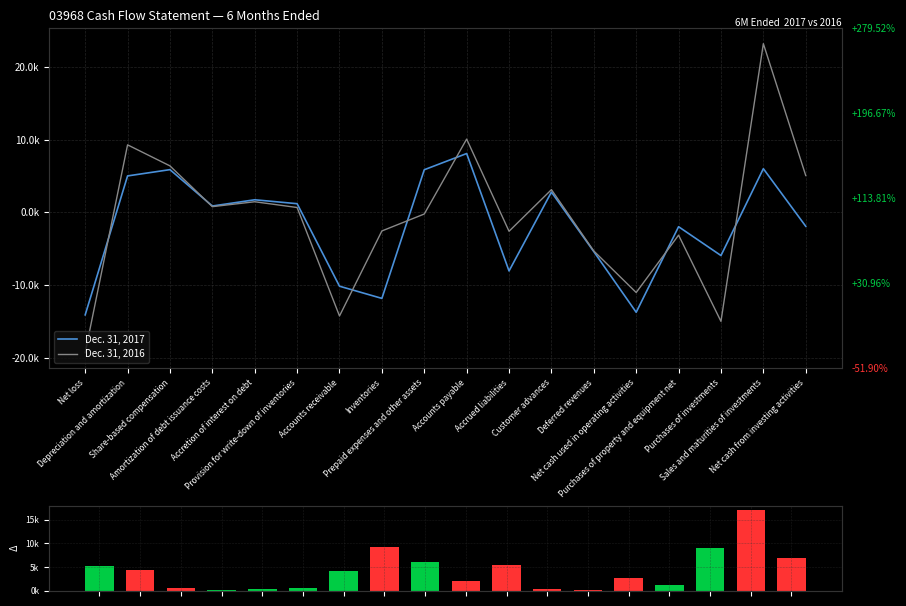

Reading right to left, transcribe all the data shown in this chart.

Dec. 31, 2017: Net cash from investing activities=-1917	Sales and maturities of investments=6000	Purchases of investments=-5940	Purchases of property and equipment net=-1977	Net cash used in operating activities=-13740	Deferred revenues=-5401	Customer advances=2787	Accrued liabilities=-8059	Accounts payable=8085	Prepaid expenses and other assets=5855	Inventories=-11832	Accounts receivable=-10156	Provision for write-down of inventories=1189	Accretion of interest on debt=1727	Amortization of debt issuance costs=868	Share-based compensation=5870	Depreciation and amortization=5007	Net loss=-14101
Dec. 31, 2016: Net cash from investing activities=5062	Sales and maturities of investments=23190	Purchases of investments=-14992	Purchases of property and equipment net=-3136	Net cash used in operating activities=-11022	Deferred revenues=-5317	Customer advances=3119	Accrued liabilities=-2602	Accounts payable=10070	Prepaid expenses and other assets=-231	Inventories=-2559	Accounts receivable=-14248	Provision for write-down of inventories=665	Accretion of interest on debt=1456	Amortization of debt issuance costs=782	Share-based compensation=6387	Depreciation and amortization=9280	Net loss=-19295
ABS Δ (2017−2016): Net cash from investing activities=6979	Sales and maturities of investments=17190	Purchases of investments=9052	Purchases of property and equipment net=1159	Net cash used in operating activities=2718	Deferred revenues=84	Customer advances=332	Accrued liabilities=5457	Accounts payable=1985	Prepaid expenses and other assets=6086	Inventories=9273	Accounts receivable=4092	Provision for write-down of inventories=524	Accretion of interest on debt=271	Amortization of debt issuance costs=86	Share-based compensation=517	Depreciation and amortization=4273	Net loss=5194